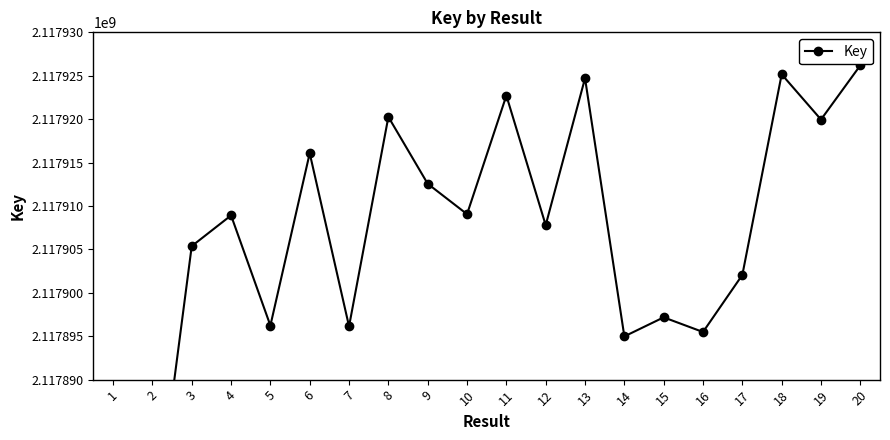

True or false: the data shows 960660392 at 14.

False